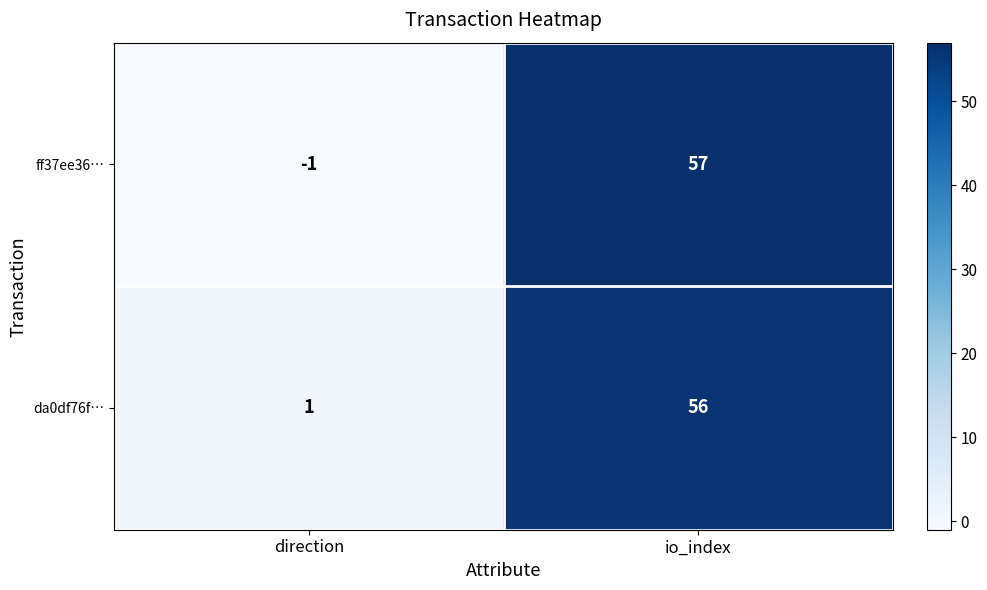

List the series in order of their peak value, lowest first.

da0df76f…, ff37ee36…